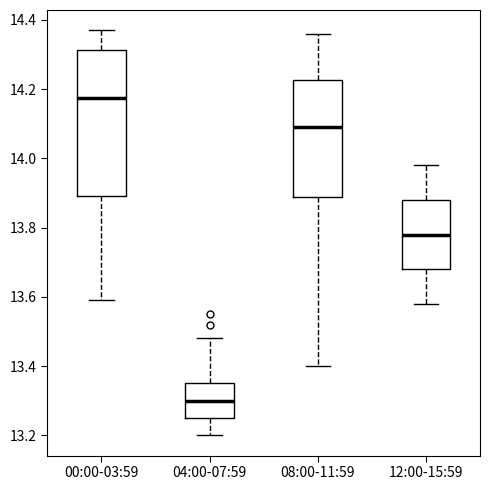

Reading left to right, read every box against the y-axis: the position of its median line, the range the box covers, and the ends of its whiskers. The values are not printed on the chart, so give them approximately, as read against the axis.

00:00-03:59: median 14.18, box 13.90 to 14.32, whiskers 13.60 to 14.38
04:00-07:59: median 13.30, box 13.26 to 13.36, whiskers 13.20 to 13.48
08:00-11:59: median 14.10, box 13.88 to 14.22, whiskers 13.40 to 14.36
12:00-15:59: median 13.78, box 13.68 to 13.88, whiskers 13.58 to 13.98